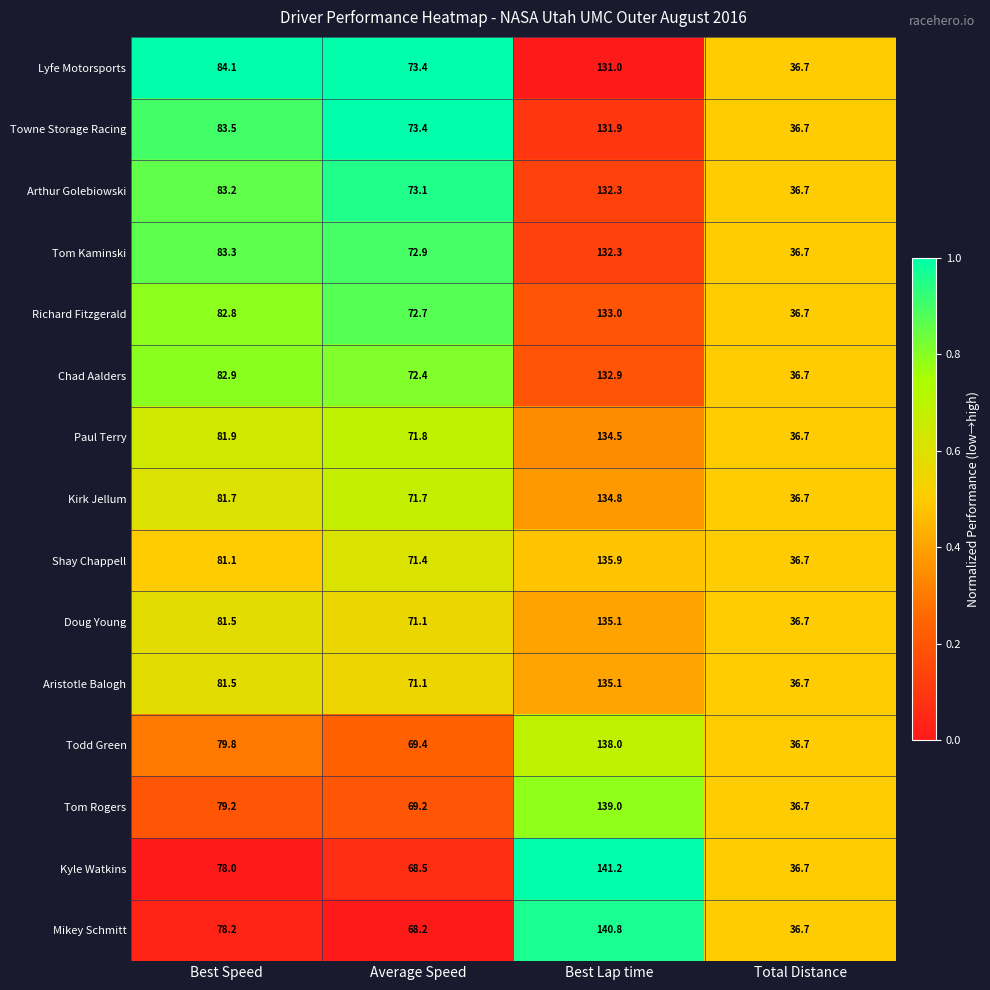

What is the difference between the maximum and second lowest values in the Towne Storage Racing series?

58.5